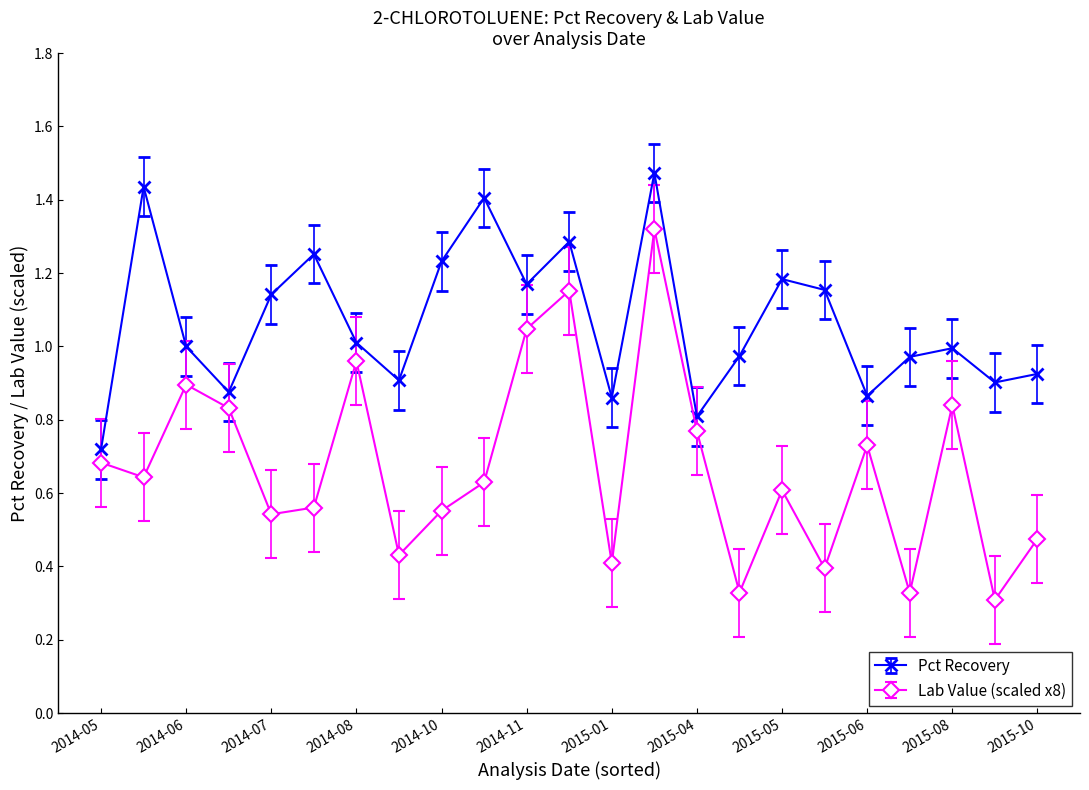

True or false: Lab Value (scaled x8) has more than 1 points higher than both neighbors.

True